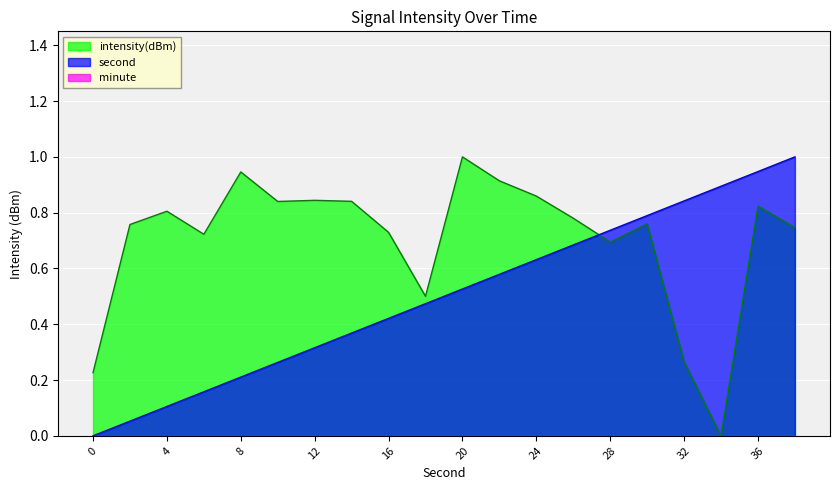

Is it true that second equals 1.1 at 24?

False